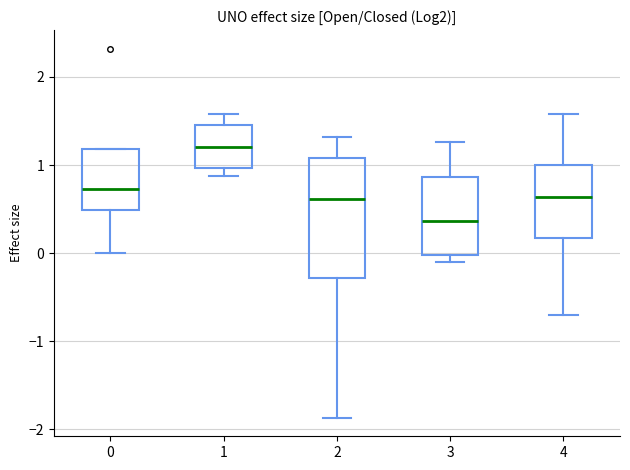

Comparing the boxes themselves (not the whiskers), which one is the tallest?

2